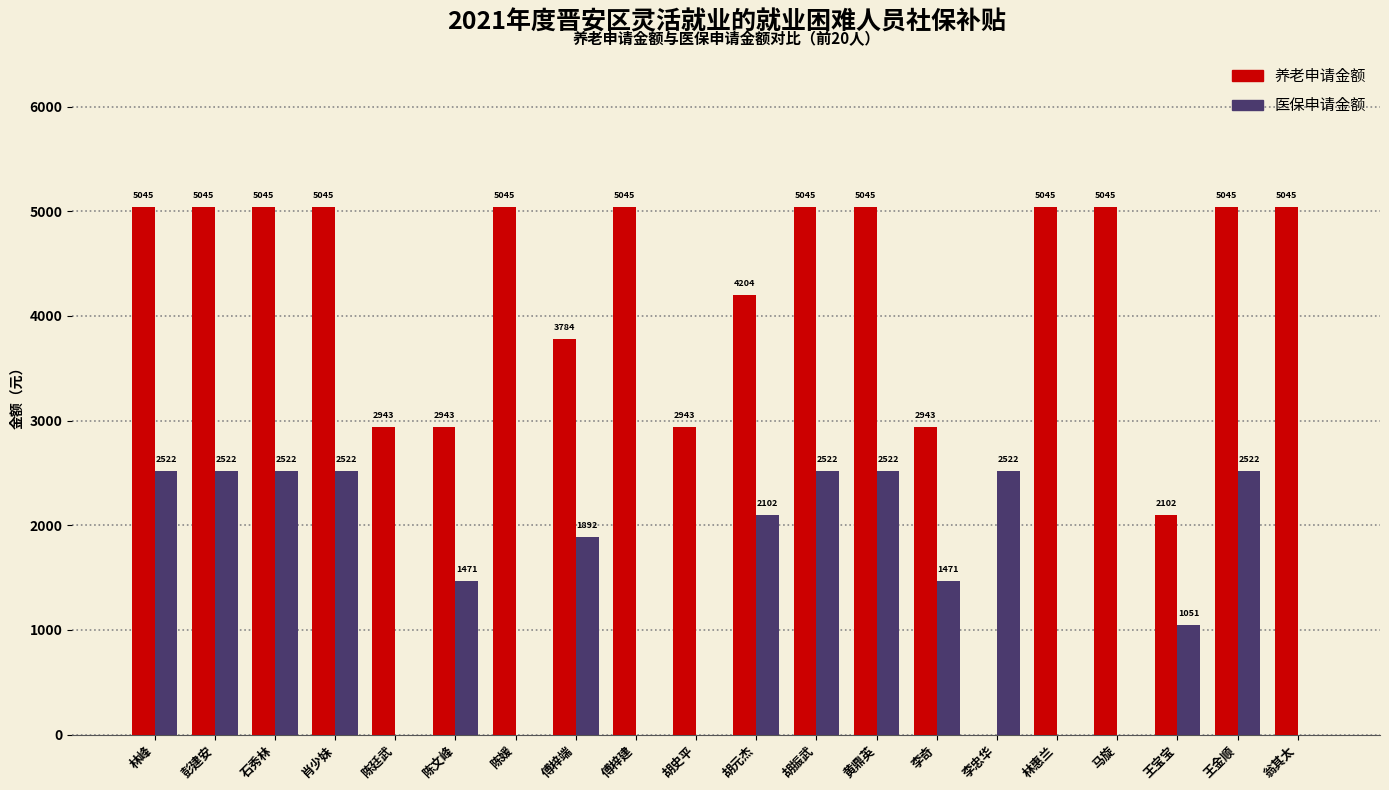

Is the value of 医保申请金额 at 傅梓建 greater than the value of 养老申请金额 at 陈媛?

No